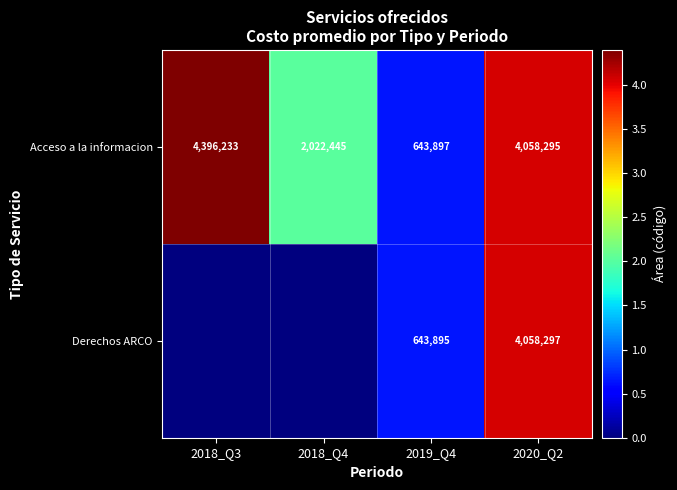

At which category is the sum across all series the highest?

2020_Q2